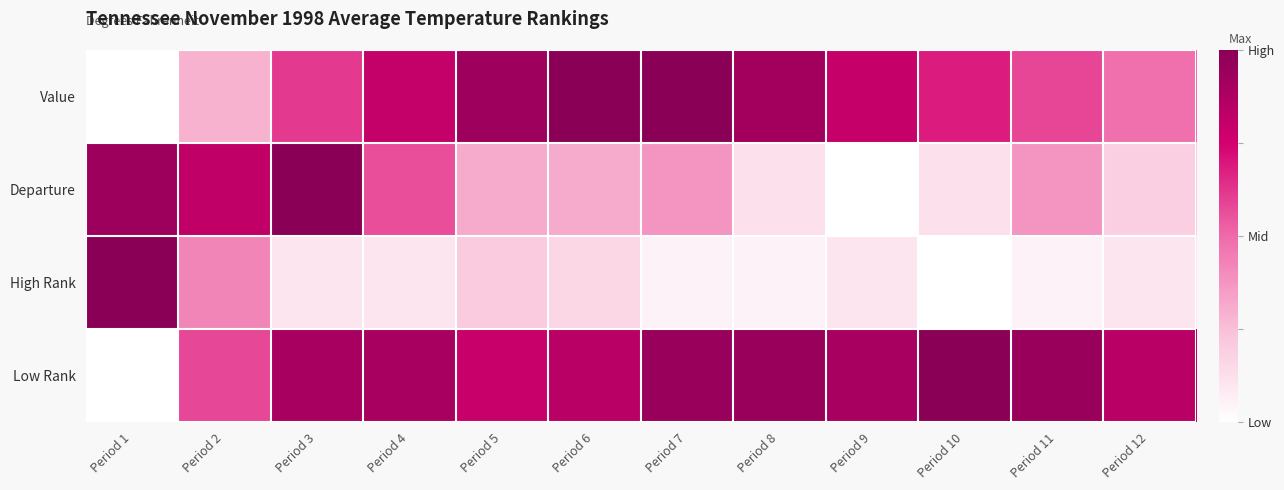

Rank the series at Period 12 from lowest to highest value.

High Rank, Departure, Value, Low Rank